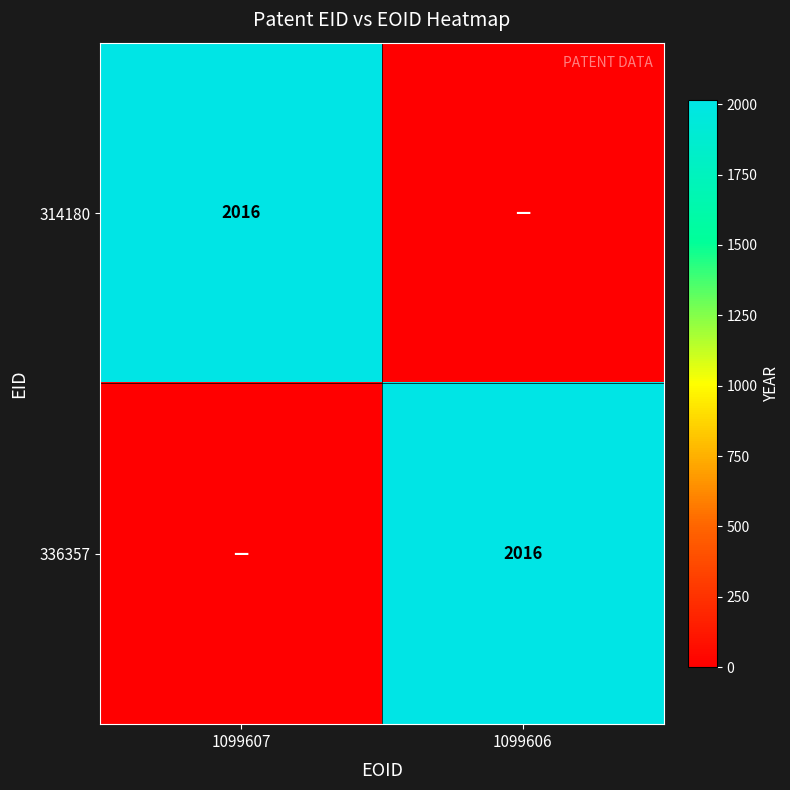

The value of 314180 at 1099607 is 1019. True or false?

False